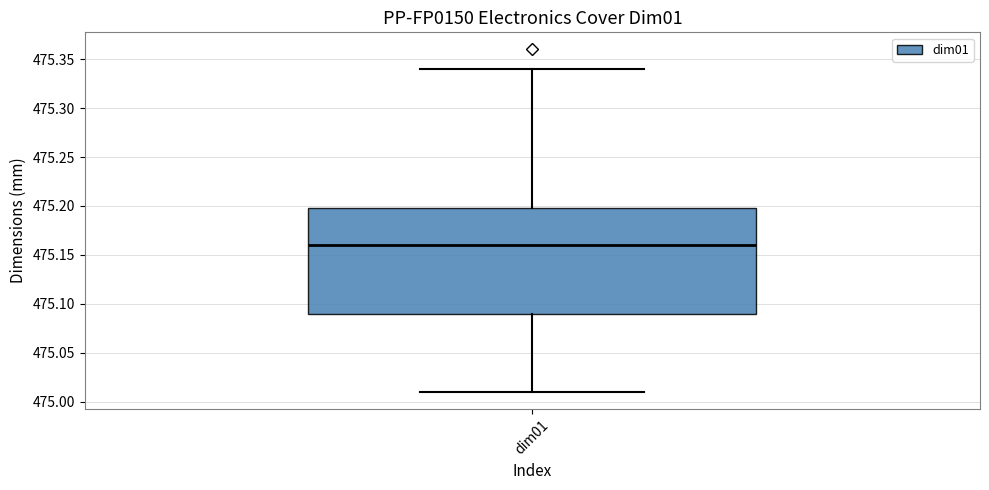

Where does the median line of the box for dim01 sit on the y-axis? The values are not printed on the chart, so give them approximately, as read against the axis.

475.16